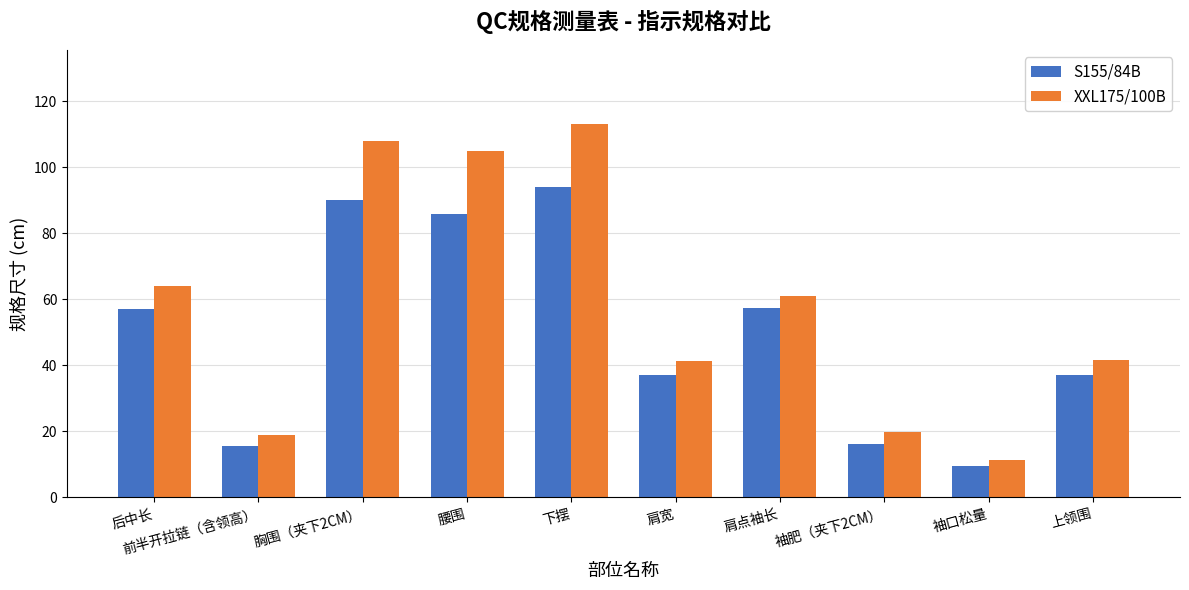

What value does the S155/84B series have at 前半开拉链（含领高）?

15.5